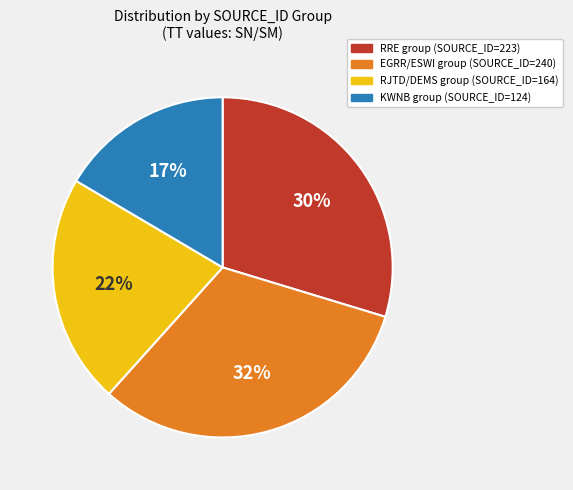

Do RJTD/DEMS group (SOURCE_ID=164) and EGRR/ESWI group (SOURCE_ID=240) together represent more than half of the pie?

Yes